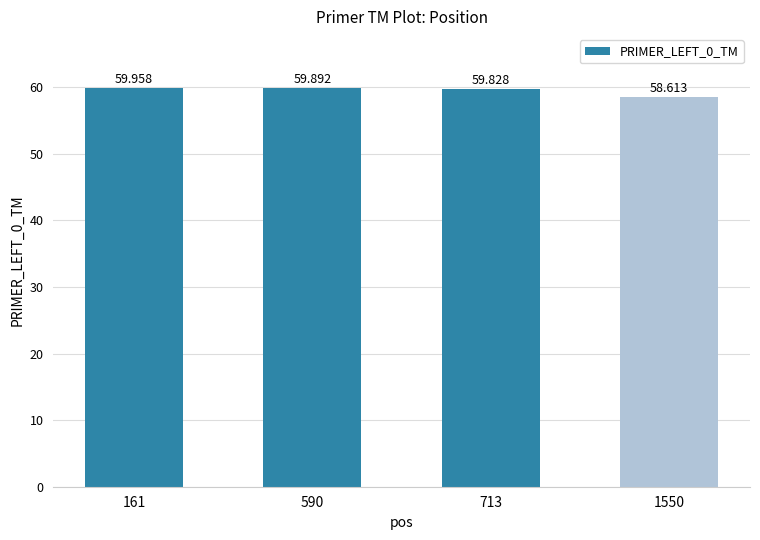

Where is the data nearest to the value 59?

1550